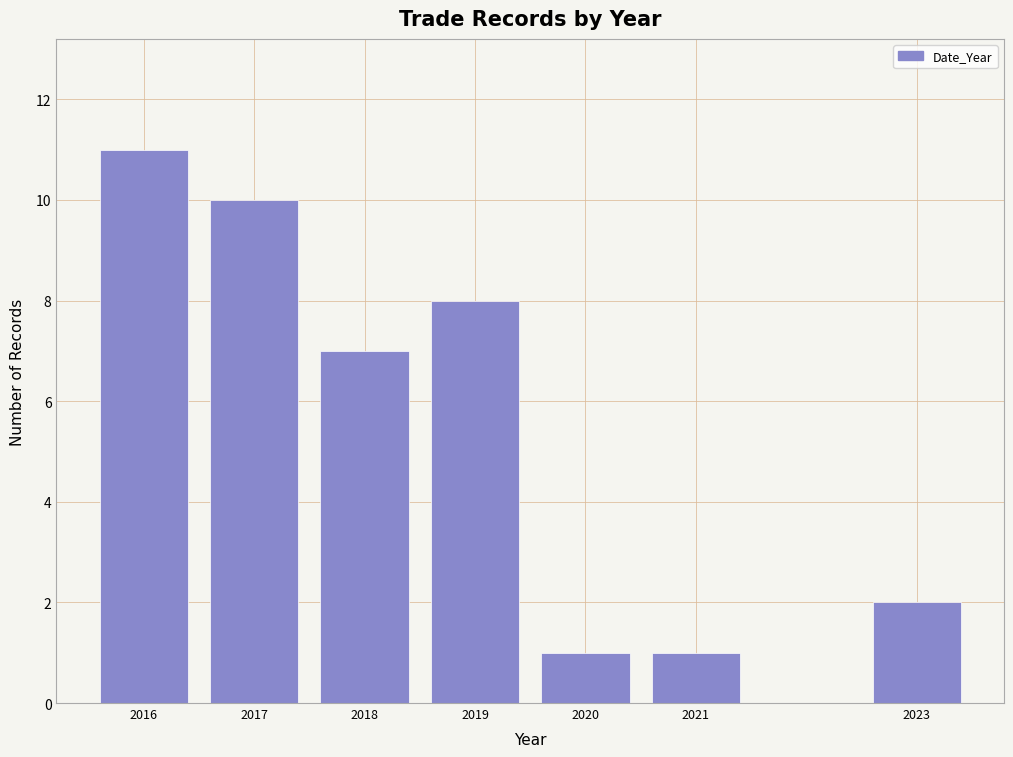

Reading left to right, list all the values displayed in this chart.

11	10	7	8	1	1	2